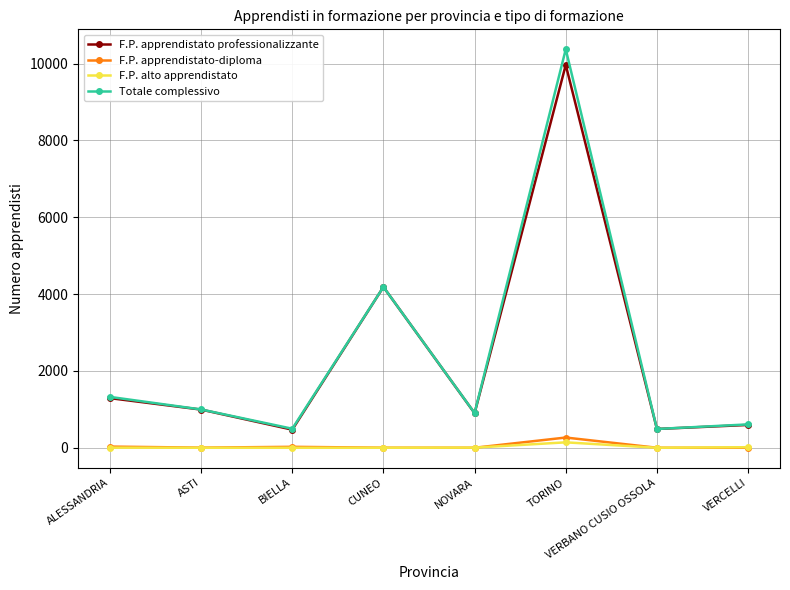

How many values in the Totale complessivo series are below 997?

4